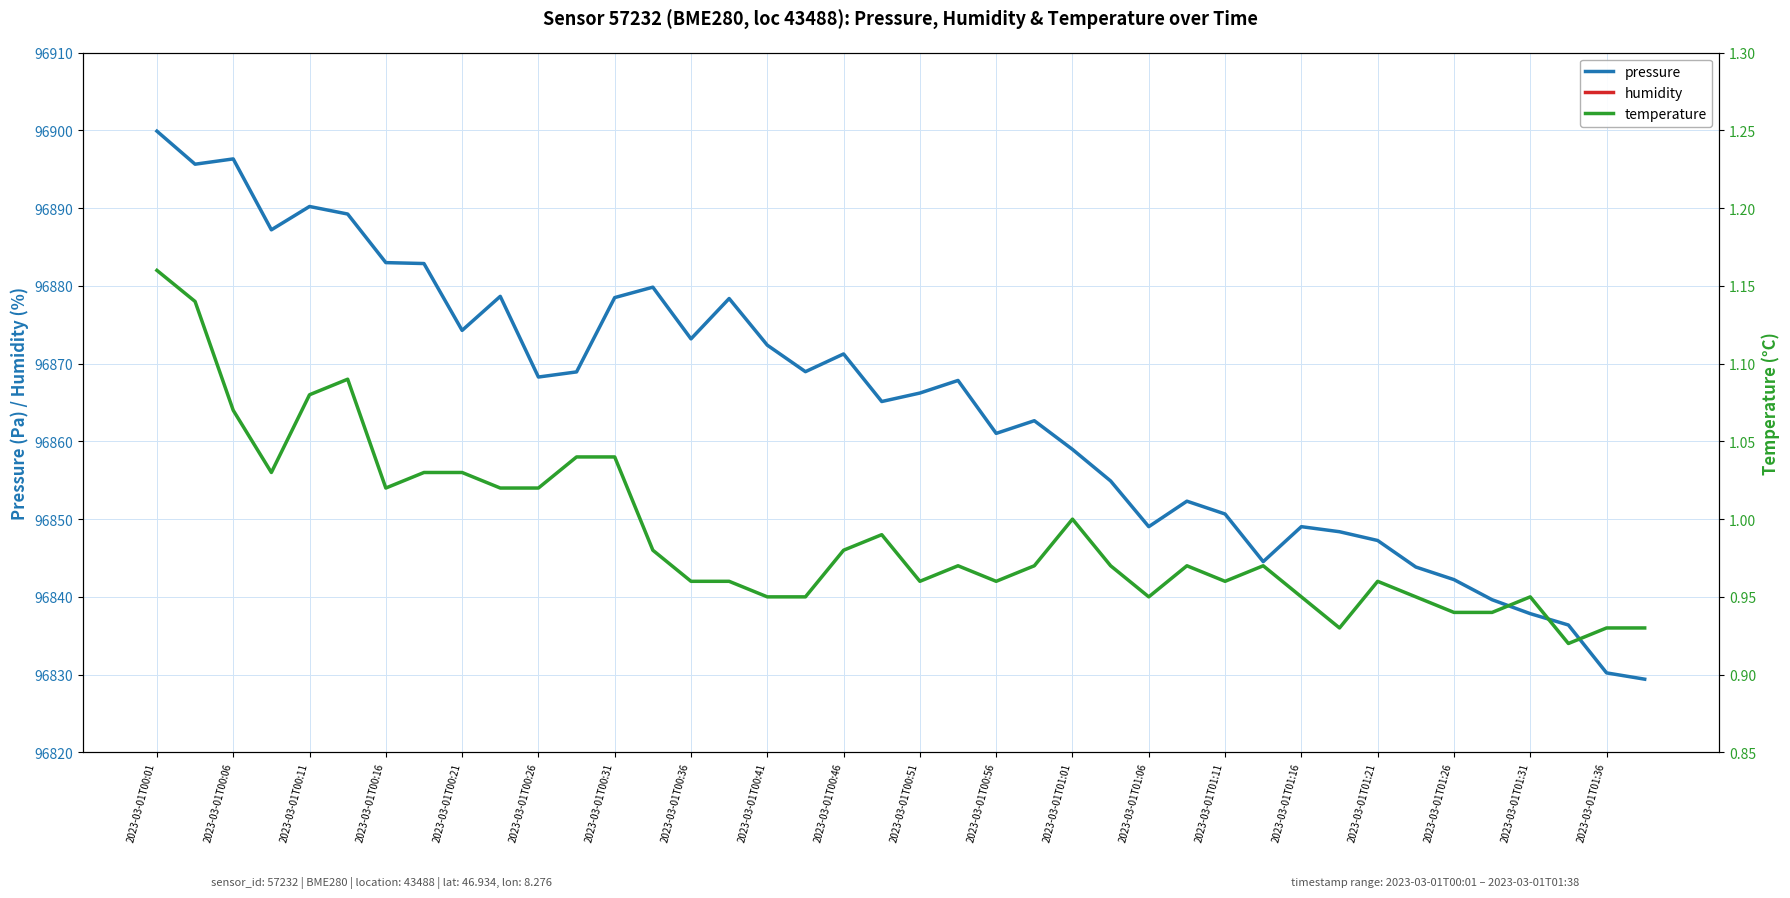

True or false: humidity and pressure intersect in this chart.

False